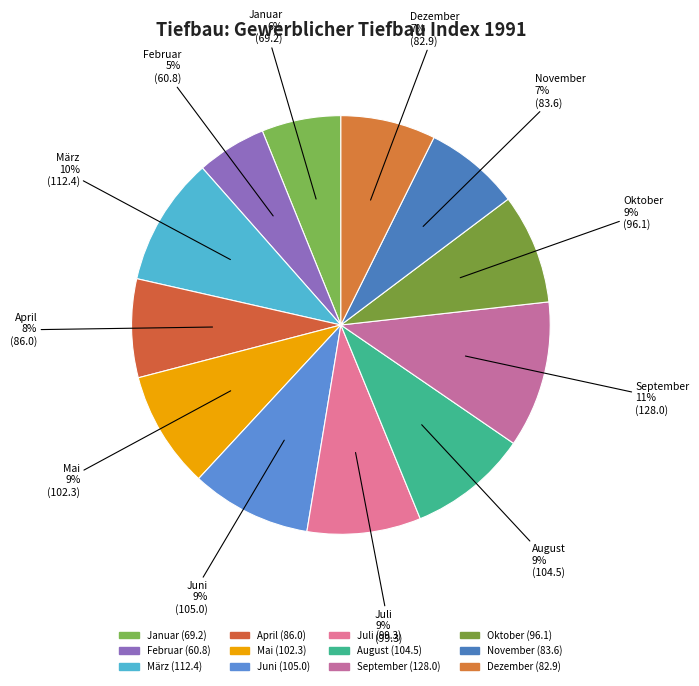

Count the number of slices in the pie.

12